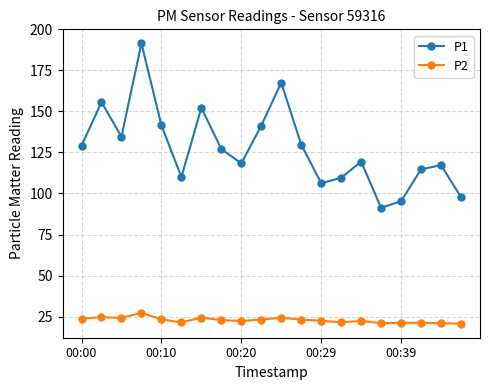

What is the value of the P1 point at the 10th from the left?

141.3